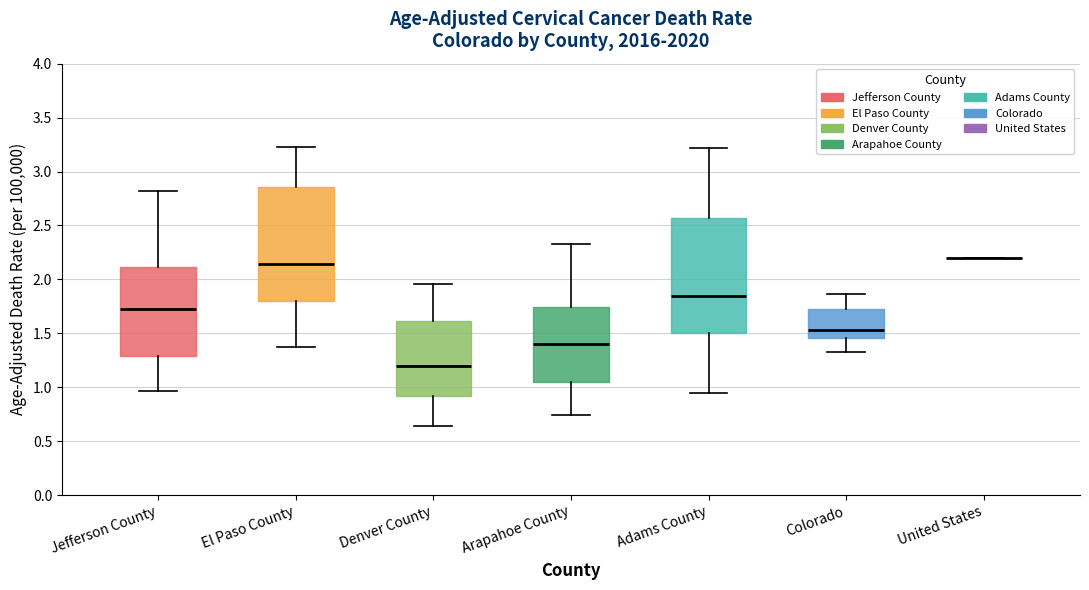

Reading left to right, transcribe this box plot: for each box, give where its median line is, the range the box spans, and where its two whiskers end, as read against the y-axis. The values are not printed on the chart, so give them approximately, as read against the axis.

Jefferson County: median 1.75, box 1.30 to 2.10, whiskers 0.95 to 2.80
El Paso County: median 2.15, box 1.80 to 2.85, whiskers 1.40 to 3.20
Denver County: median 1.20, box 0.90 to 1.60, whiskers 0.65 to 1.95
Arapahoe County: median 1.40, box 1.05 to 1.75, whiskers 0.75 to 2.30
Adams County: median 1.85, box 1.50 to 2.55, whiskers 0.95 to 3.20
Colorado: median 1.55, box 1.45 to 1.75, whiskers 1.30 to 1.85
United States: box collapsed to a line at 2.20, whiskers 2.20 to 2.20